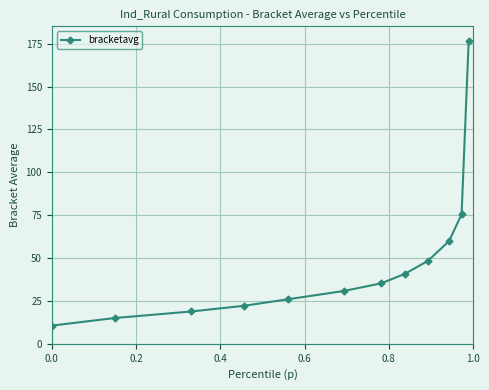

True or false: the data has more than 2 interior local peaks.

False